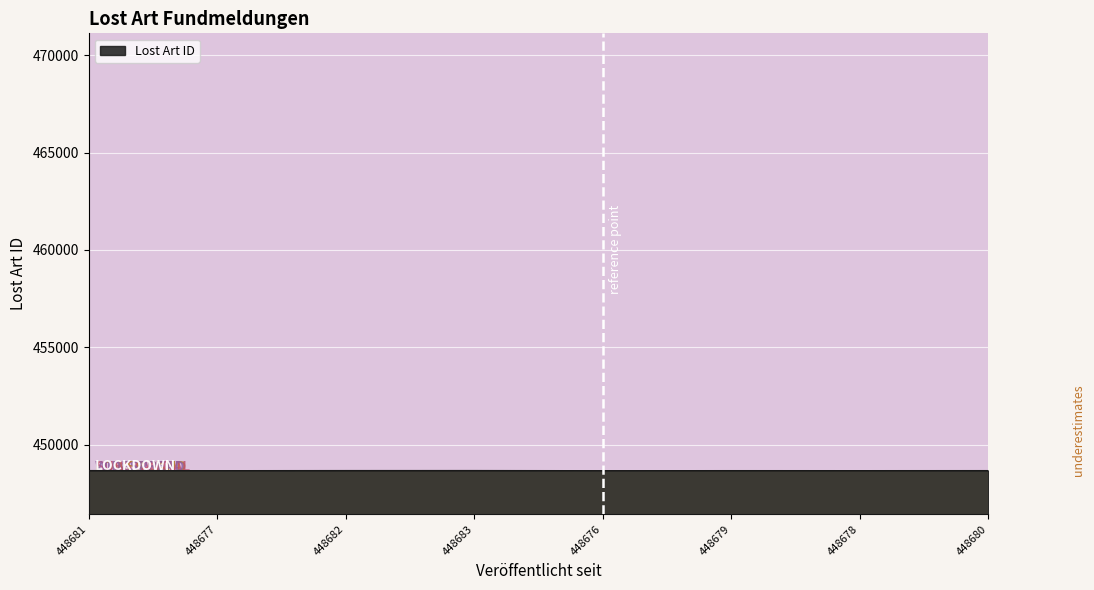

What is the ratio of the value at 448676 to the value at 448682?

1.0